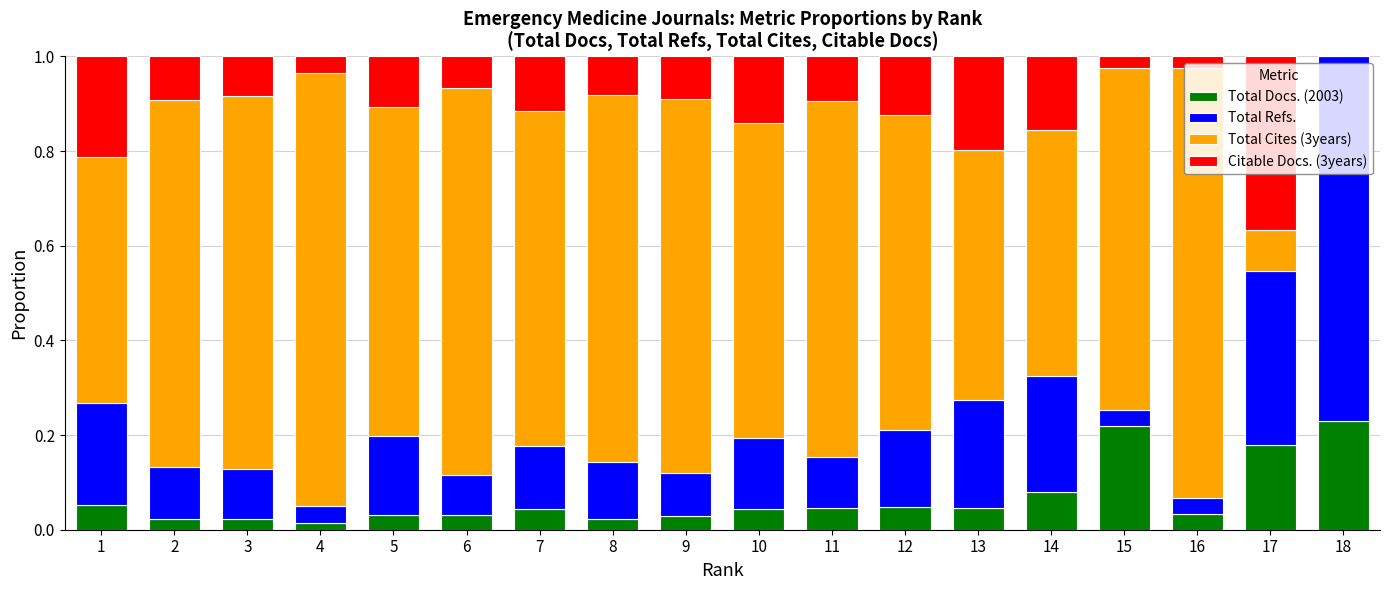

Is it true that Total Docs. (2003) equals 0.0 at 9?

True